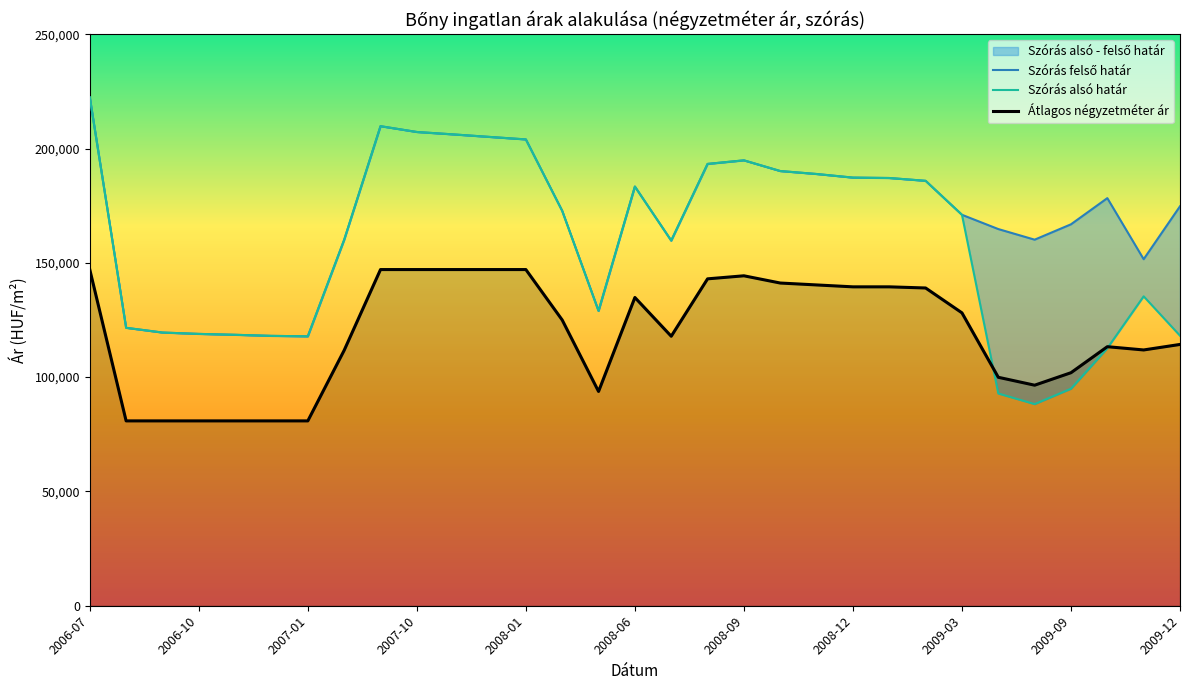

Count the number of data series in this chart.

3